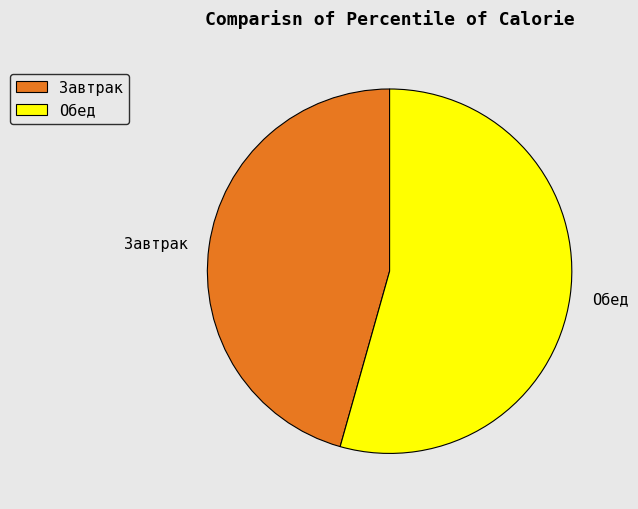

How many segments does this pie chart have?

2